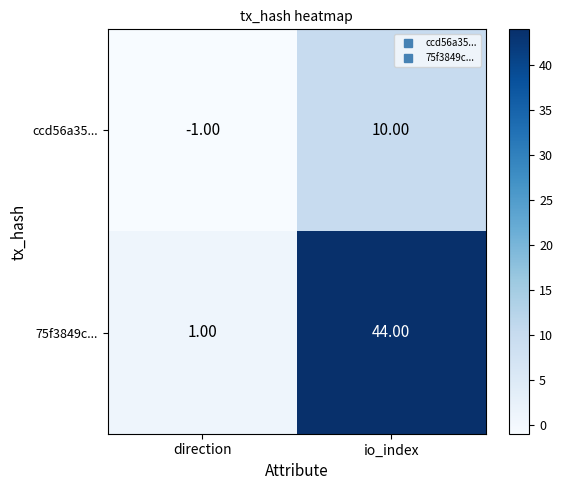

Which series changed the most between direction and io_index?

75f3849c...